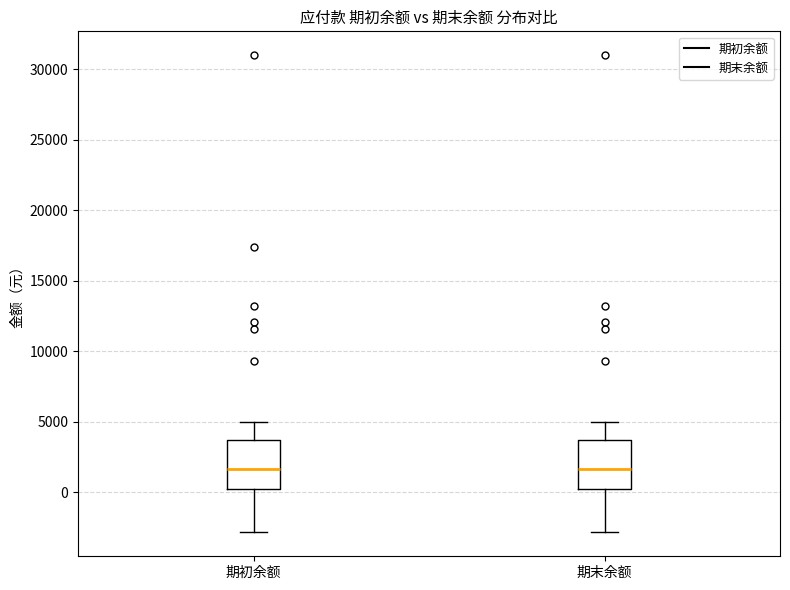

Reading left to right, transcribe this box plot: for each box, give where its median line is, the range the box spans, and where its two whiskers end, as read against the y-axis. The values are not printed on the chart, so give them approximately, as read against the axis.

期初余额: median 1500, box 0 to 3500, whiskers -3000 to 5000
期末余额: median 1500, box 0 to 3500, whiskers -3000 to 5000